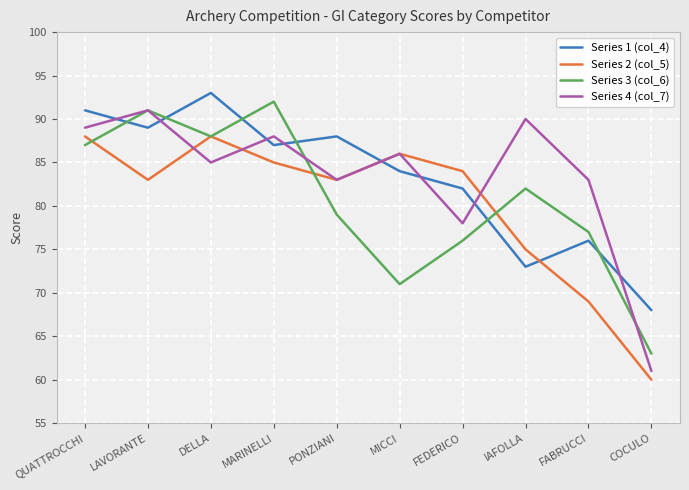

What is the value of the Series 3 (col_6) point at the 7th from the left?

76